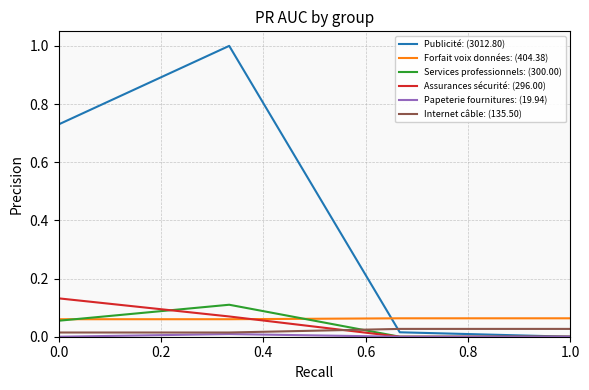

What is the maximum value shown in the chart?

1.0